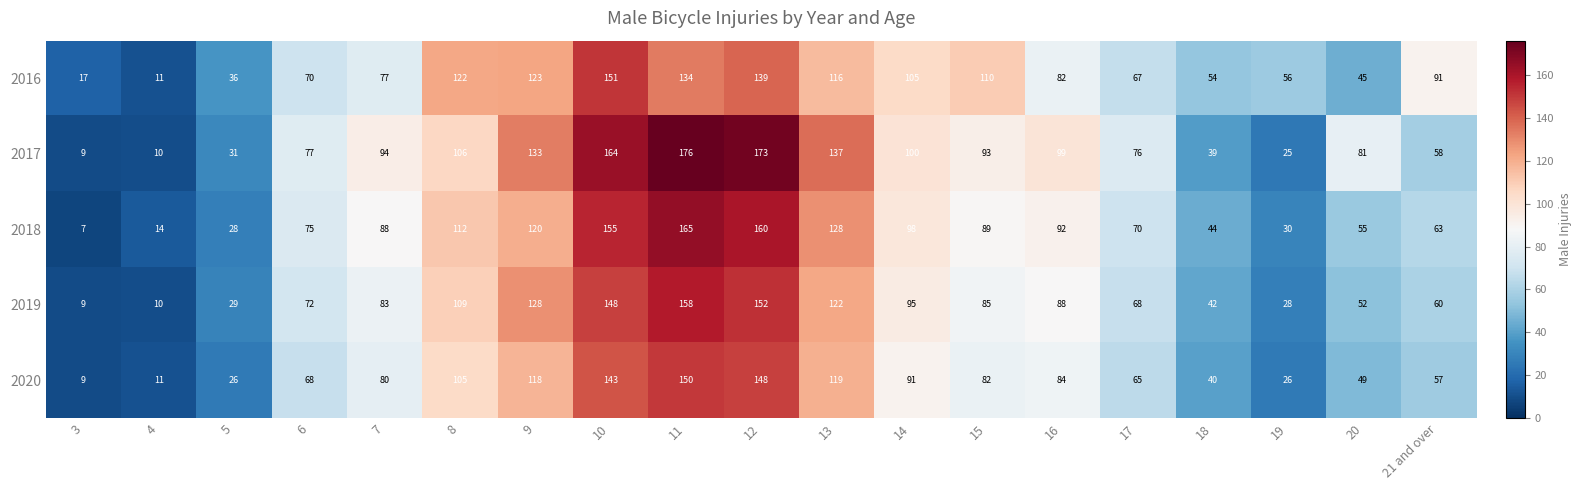

What is the sum of the 2016 values at 19 and 3?

73